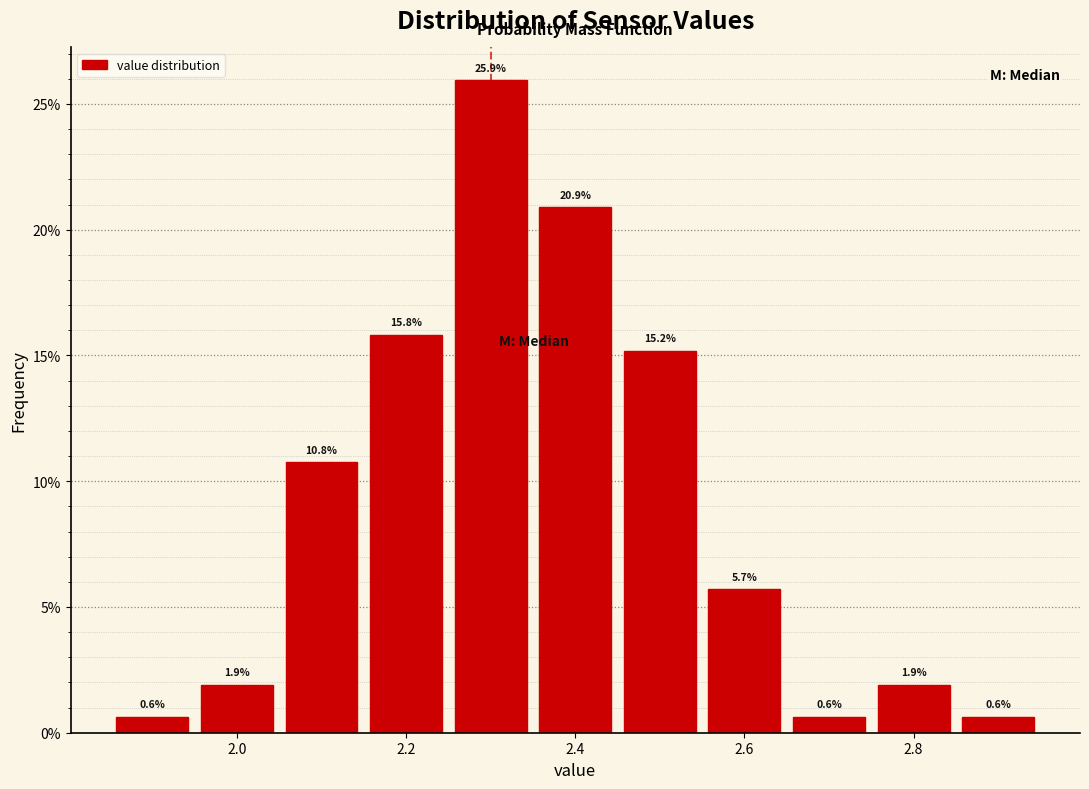

Which range on the x-axis has the tallest bar?

2.25 to 2.35